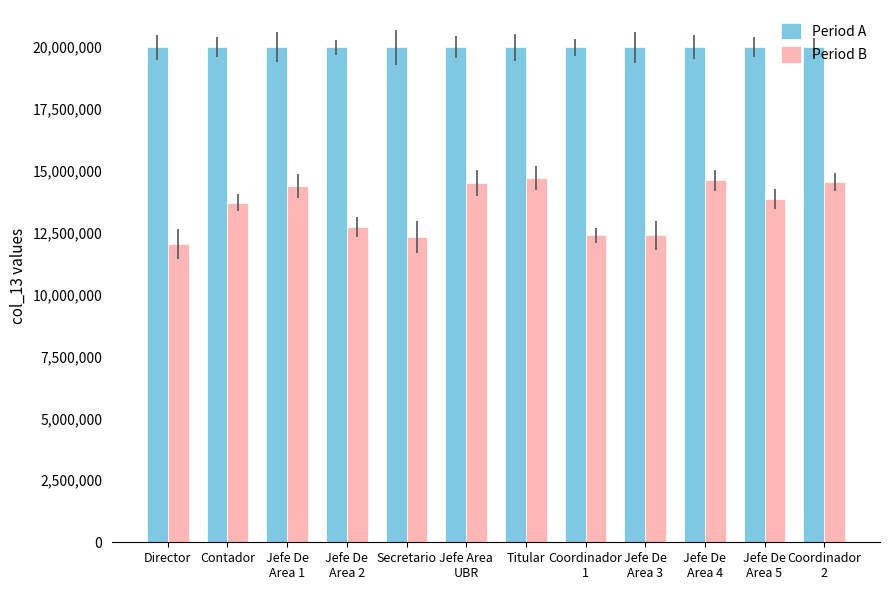

What is the difference between the highest and lowest values at Coordinador
2?

5426487